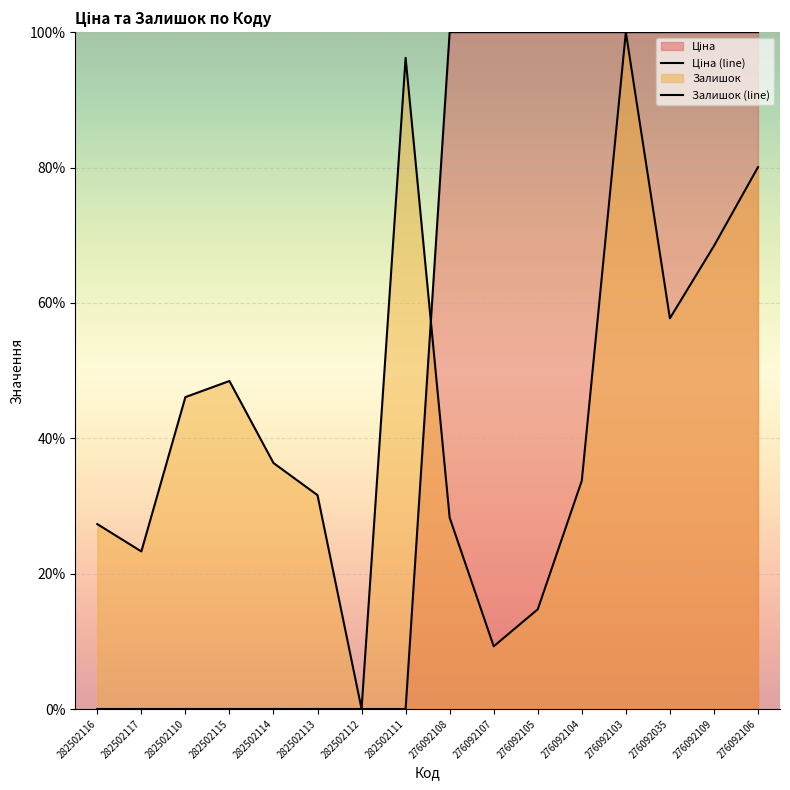

Reading right to left, what are all the values shown in this chart?

Ціна (line): 276092106=100.0	276092109=100.0	276092035=100.0	276092103=100.0	276092104=100.0	276092105=100.0	276092107=100.0	276092108=100.0	282502111=0.0	282502112=0.0	282502113=0.0	282502114=0.0	282502115=0.0	282502110=0.0	282502117=0.0	282502116=0.0
Залишок (line): 276092106=80.0	276092109=68.4	276092035=57.7	276092103=100.0	276092104=33.7	276092105=14.7	276092107=9.3	276092108=28.3	282502111=96.2	282502112=0.0	282502113=31.6	282502114=36.3	282502115=48.5	282502110=46.1	282502117=23.3	282502116=27.3